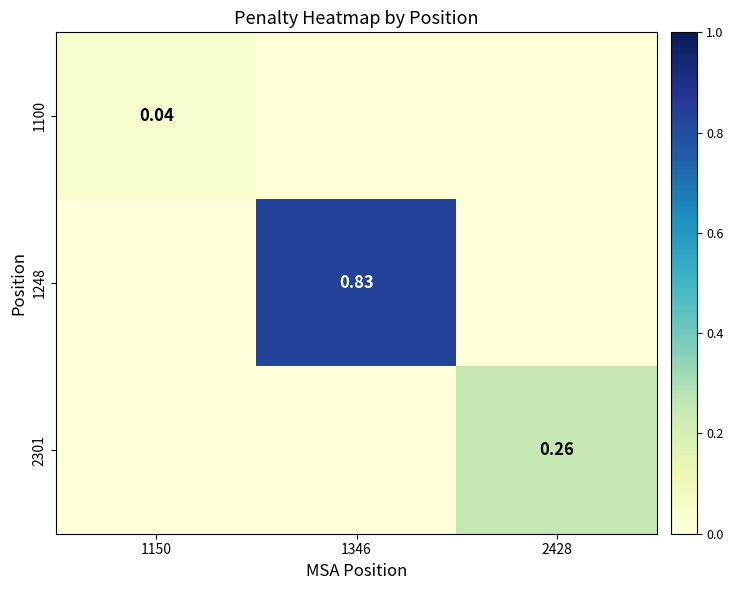

How many positive values does the 2301 series have?

1